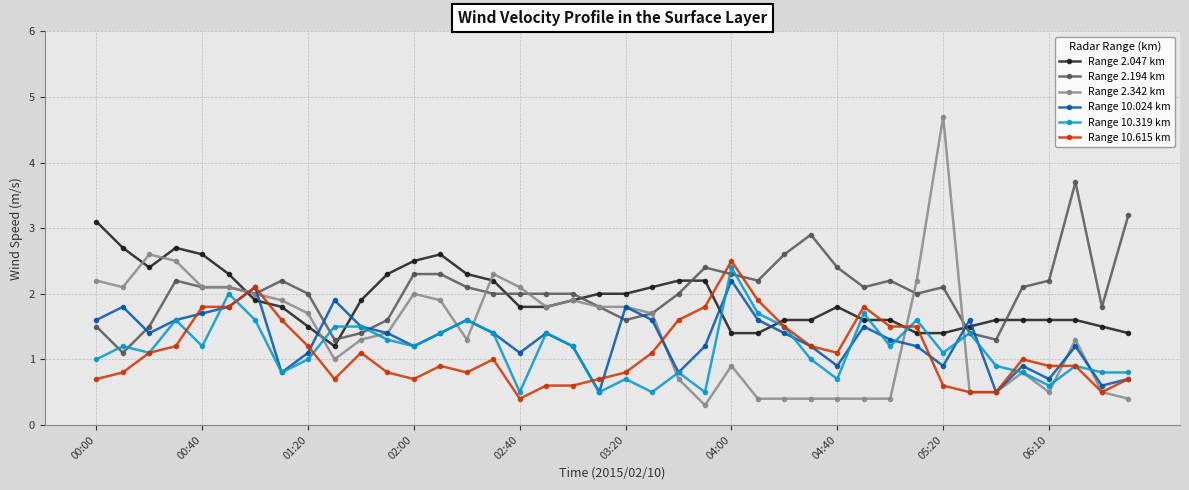

True or false: Range 10.615 km has more than 2 points higher than both neighbors.

True